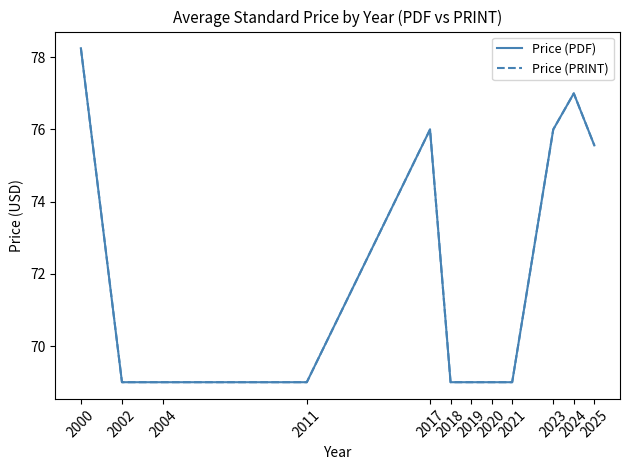

True or false: Price (PDF) and Price (PRINT) cross at least once.

False